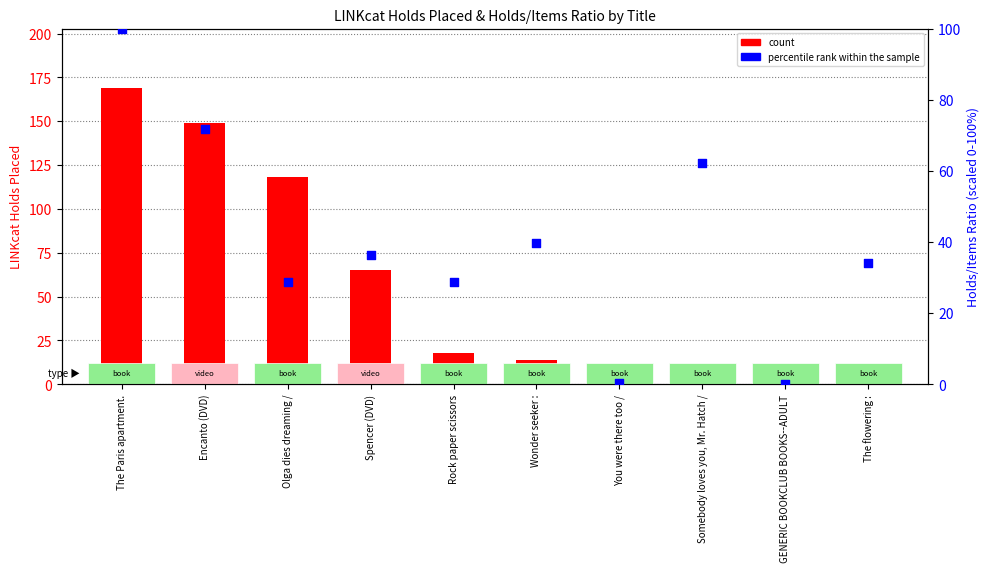

What are all the series names shown in the legend?

count, percentile rank within the sample